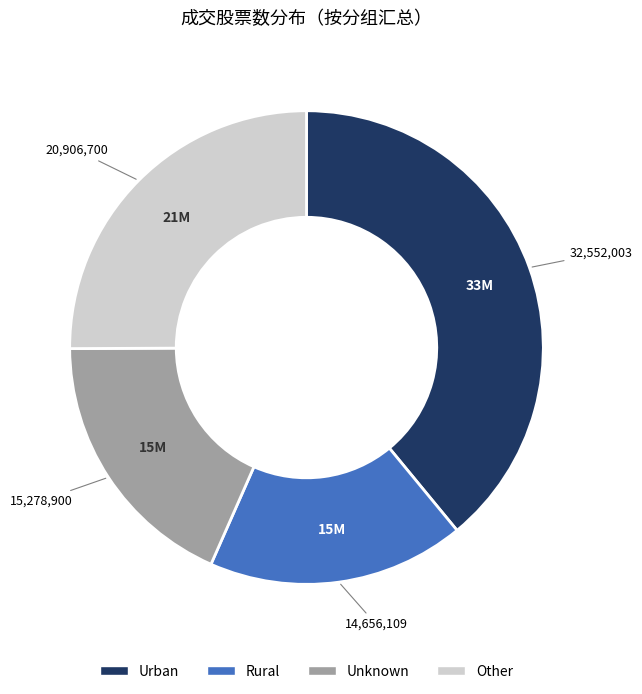

Is there any slice that represents more than half of the pie?

No